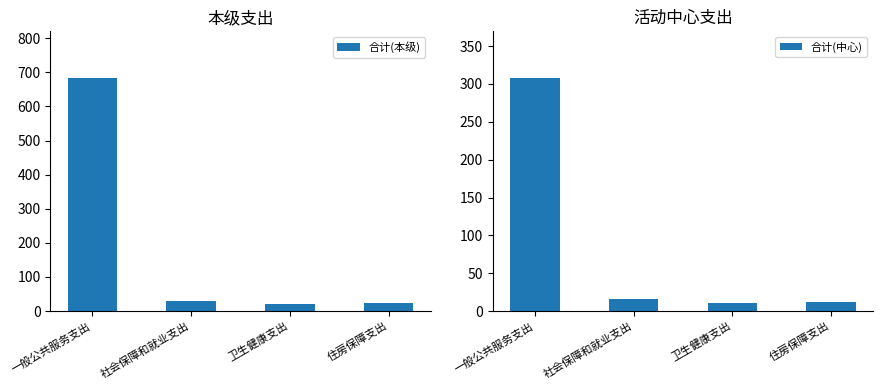

What is the value of the 合计(本级) bar at the 4th from the left?

22.5